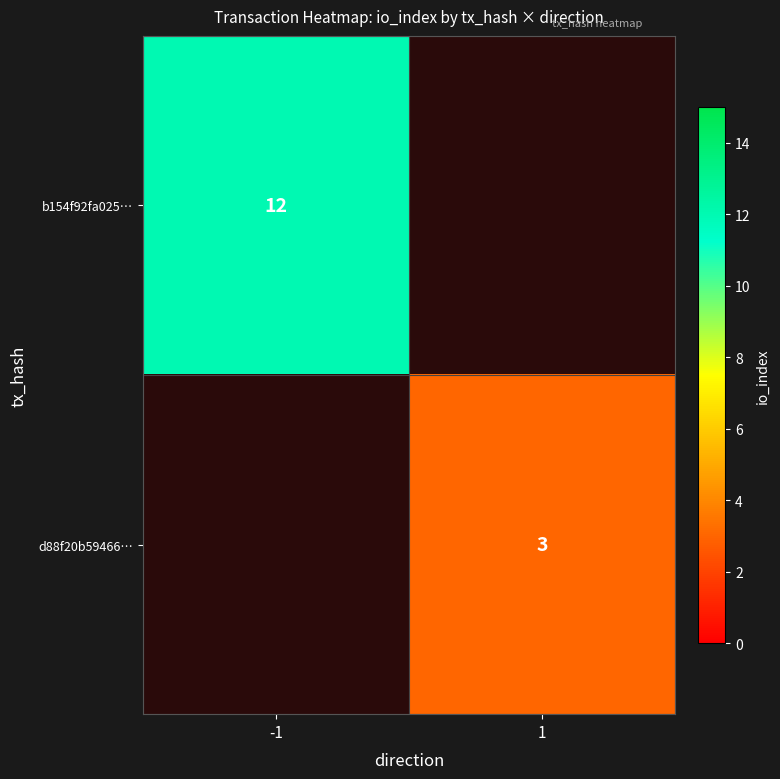

The value of b154f92fa025… at -1 is 12. True or false?

True